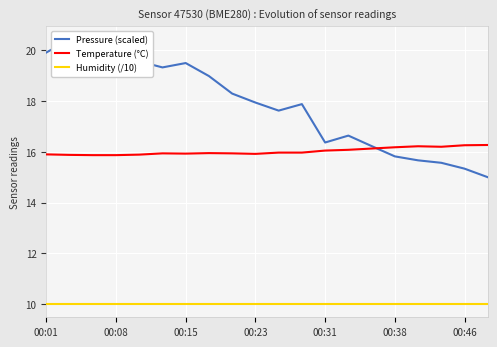

Is it true that Temperature (°C) equals 21.8 at 00:38?

False